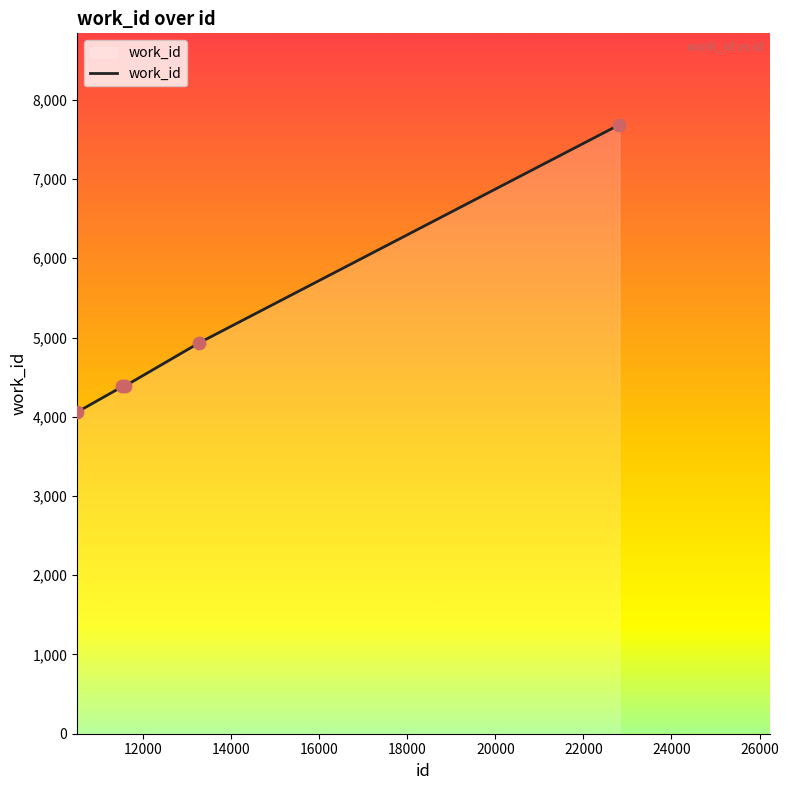

What is the sum of all values?

25445